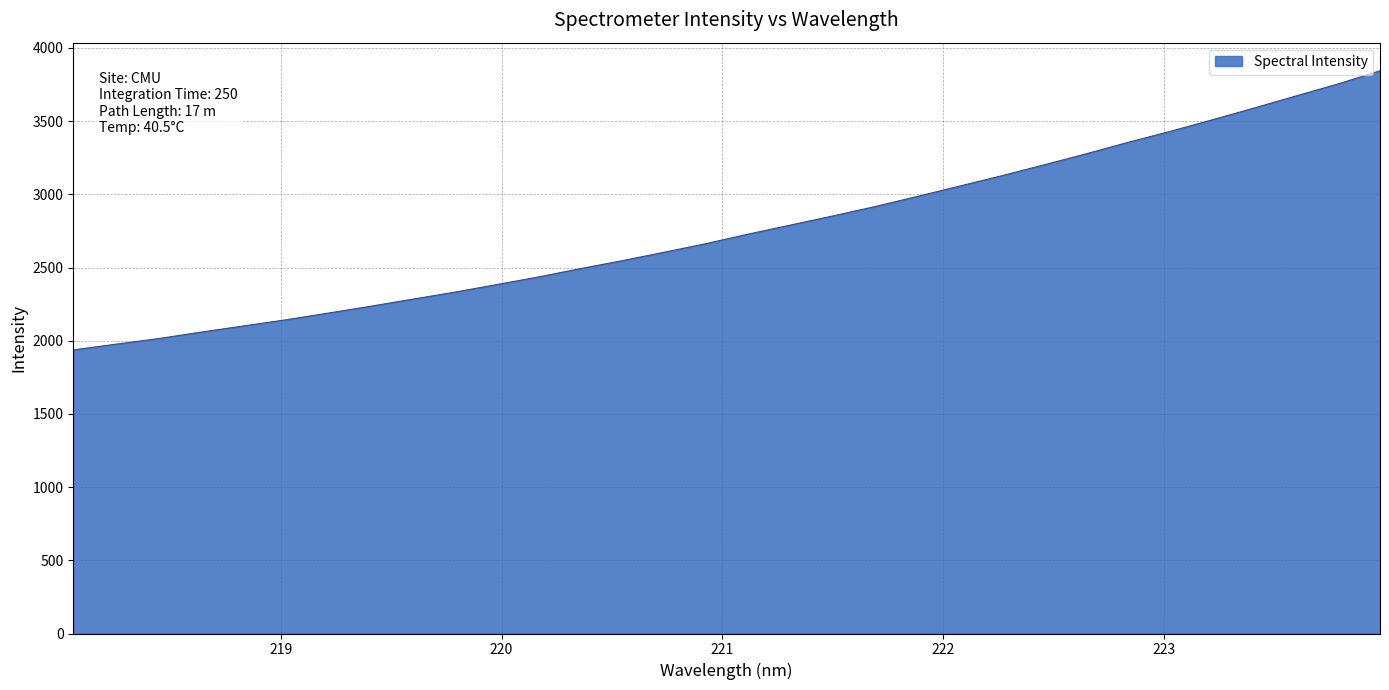

What is the minimum value shown in the chart?

1937.2